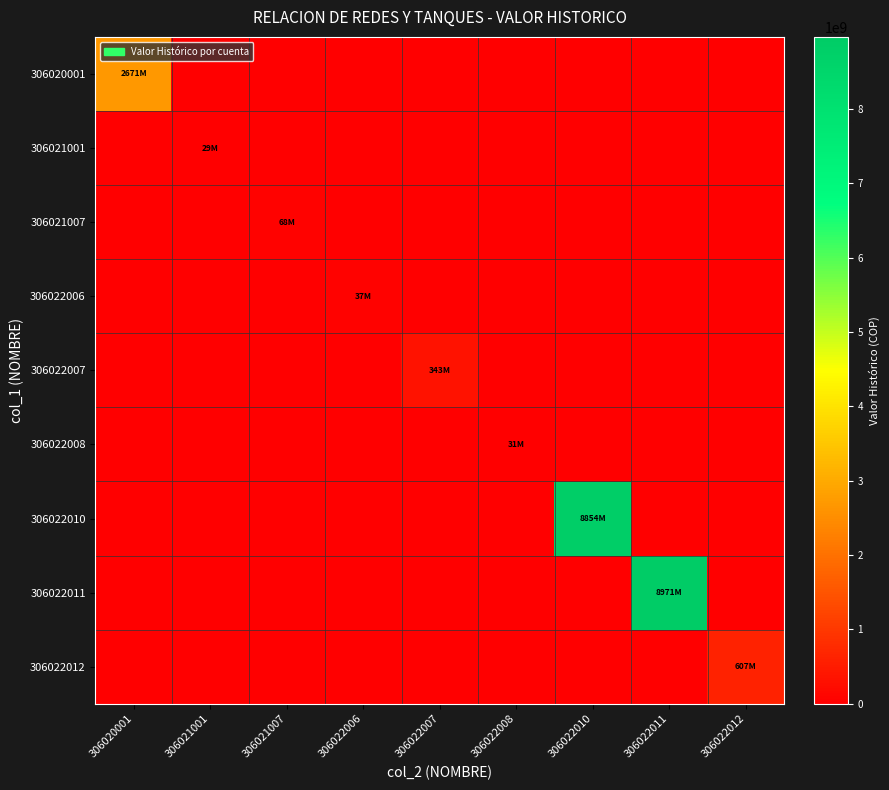

Reading left to right, extract all data points from this chart.

306020001: 306020001=2671265739	306021001=0	306021007=0	306022006=0	306022007=0	306022008=0	306022010=0	306022011=0	306022012=0
306021001: 306020001=0	306021001=29046431	306021007=0	306022006=0	306022007=0	306022008=0	306022010=0	306022011=0	306022012=0
306021007: 306020001=0	306021001=0	306021007=68260321	306022006=0	306022007=0	306022008=0	306022010=0	306022011=0	306022012=0
306022006: 306020001=0	306021001=0	306021007=0	306022006=36752513	306022007=0	306022008=0	306022010=0	306022011=0	306022012=0
306022007: 306020001=0	306021001=0	306021007=0	306022006=0	306022007=343439667	306022008=0	306022010=0	306022011=0	306022012=0
306022008: 306020001=0	306021001=0	306021007=0	306022006=0	306022007=0	306022008=30943000	306022010=0	306022011=0	306022012=0
306022010: 306020001=0	306021001=0	306021007=0	306022006=0	306022007=0	306022008=0	306022010=8853758524	306022011=0	306022012=0
306022011: 306020001=0	306021001=0	306021007=0	306022006=0	306022007=0	306022008=0	306022010=0	306022011=8971339540	306022012=0
306022012: 306020001=0	306021001=0	306021007=0	306022006=0	306022007=0	306022008=0	306022010=0	306022011=0	306022012=607050088